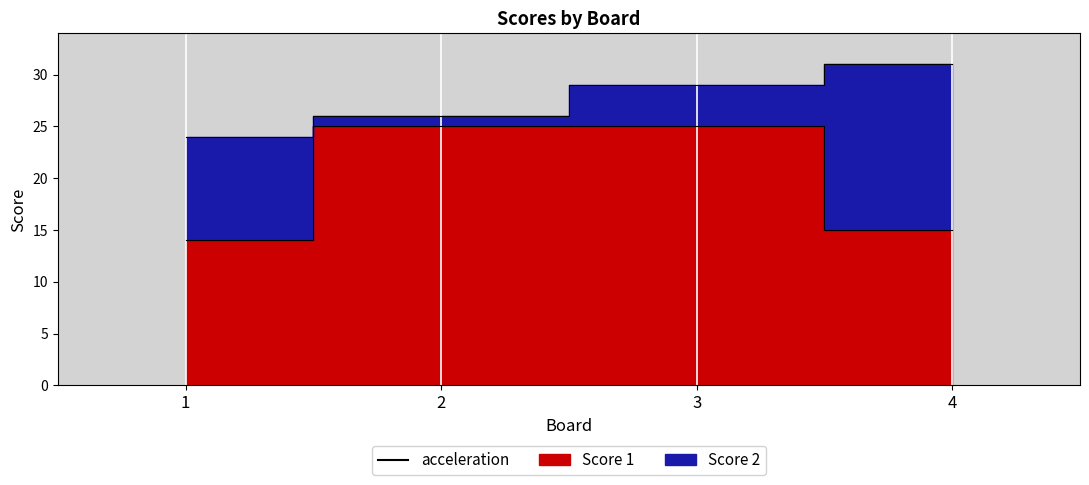

True or false: Score 1 line and Score 2 line cross at least once.

False